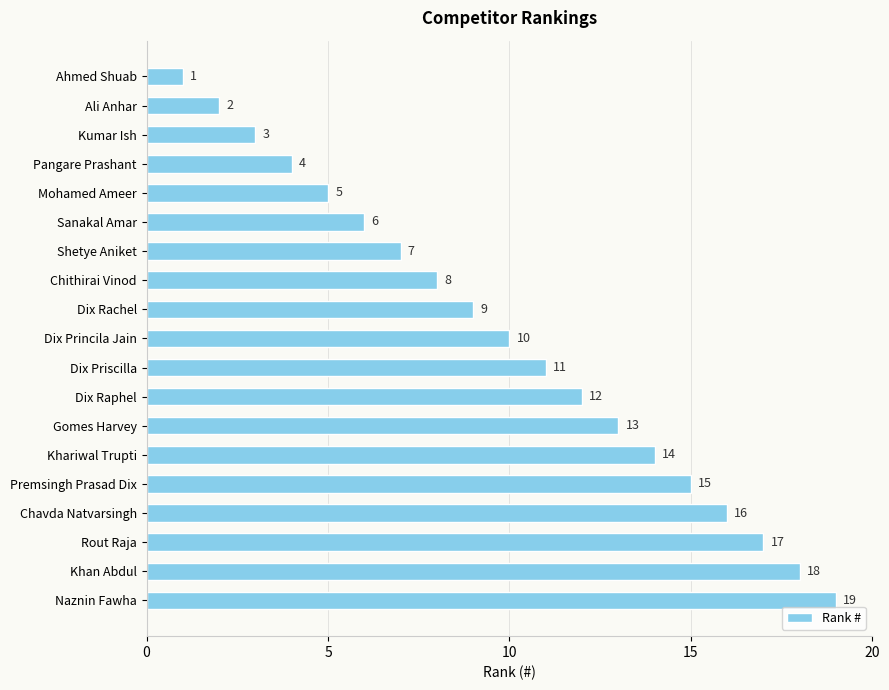

Rank the categories by value from lowest to highest.

Ahmed Shuab, Ali Anhar, Kumar Ish, Pangare Prashant, Mohamed Ameer, Sanakal Amar, Shetye Aniket, Chithirai Vinod, Dix Rachel, Dix Princila Jain, Dix Priscilla, Dix Raphel, Gomes Harvey, Khariwal Trupti, Premsingh Prasad Dix, Chavda Natvarsingh, Rout Raja, Khan Abdul, Naznin Fawha